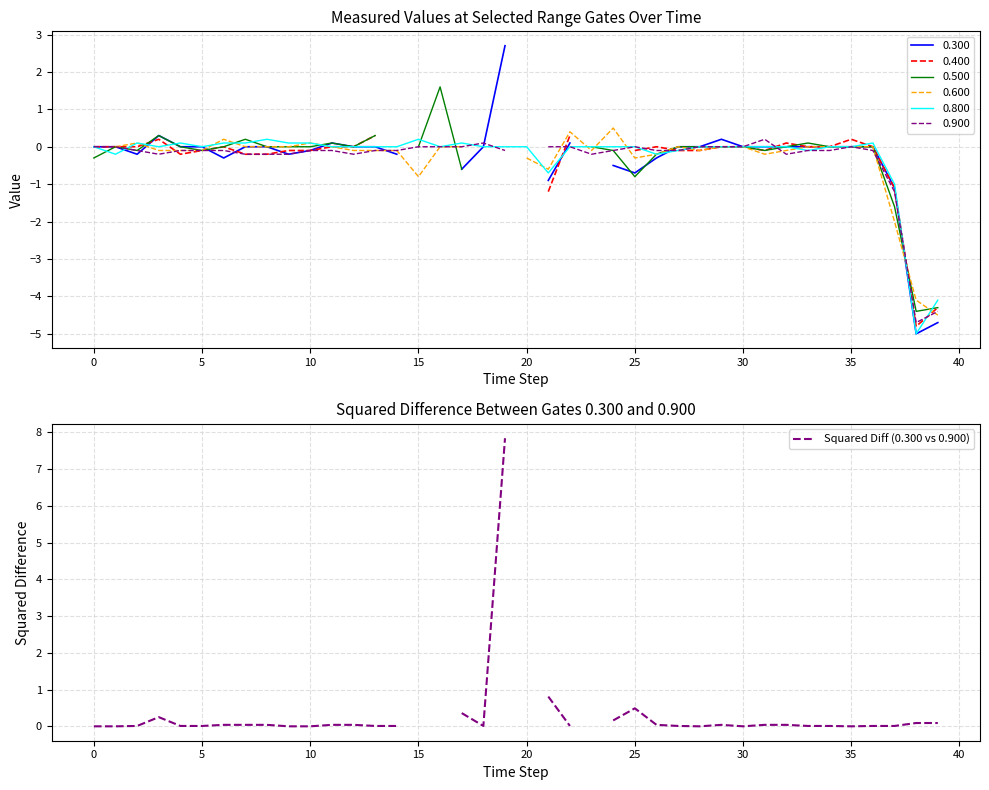

Is it true that the value at 0 is 0.0?

True